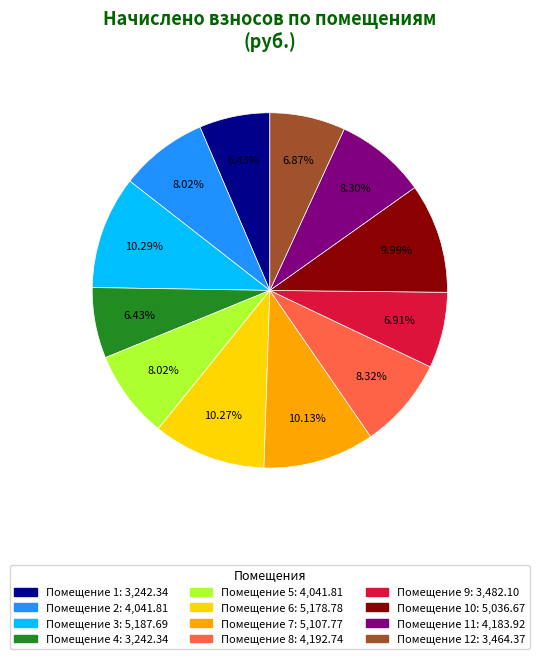

Does any single category account for the majority?

No